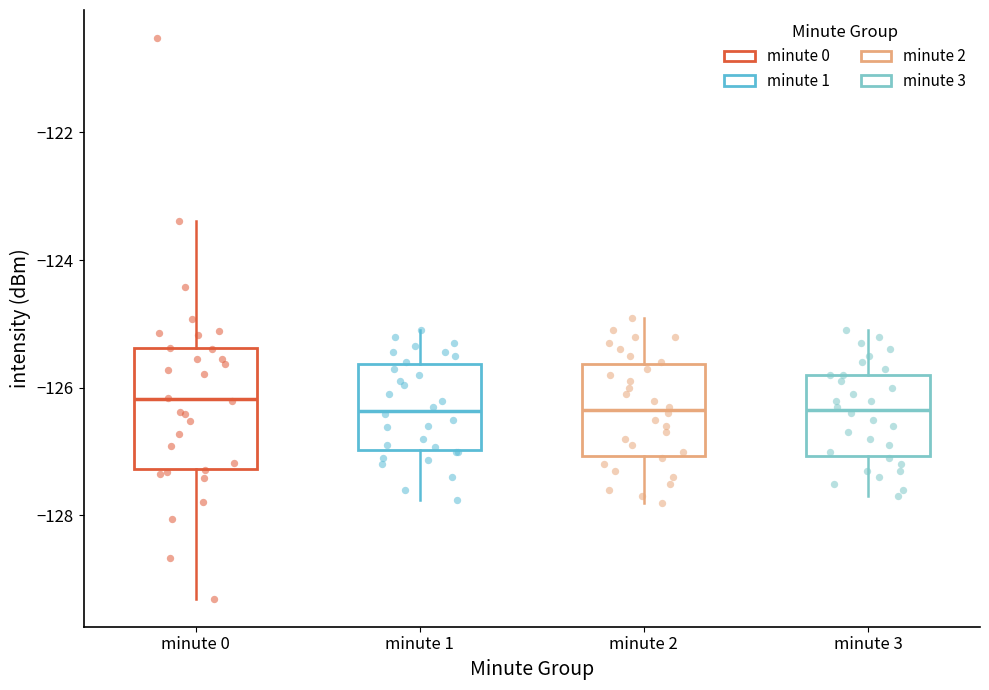

Comparing the boxes themselves (not the whiskers), which one is the tallest?

minute 0